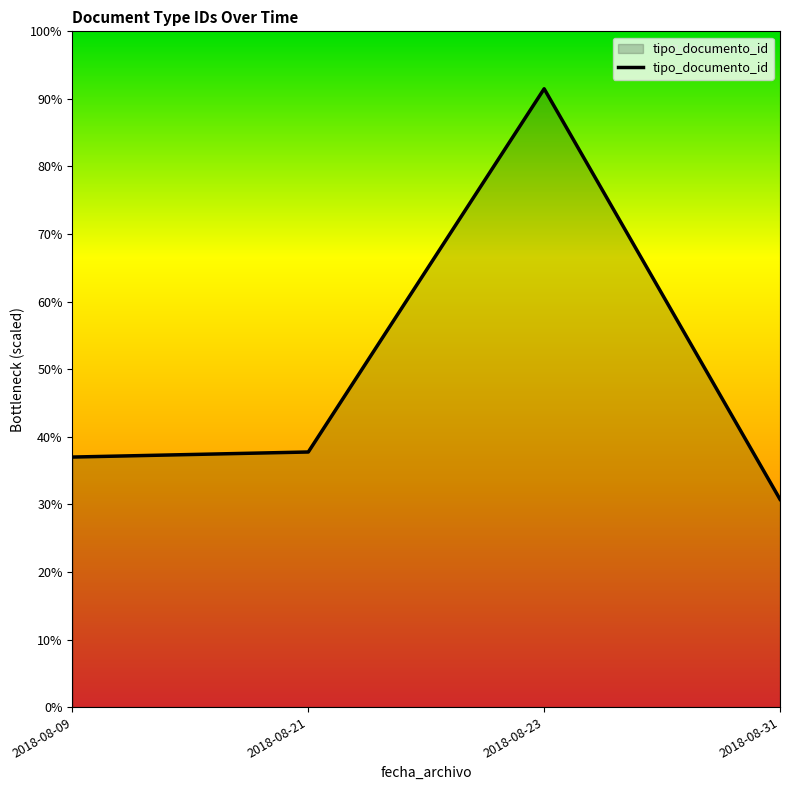

What is the difference between the maximum and second lowest values?

330